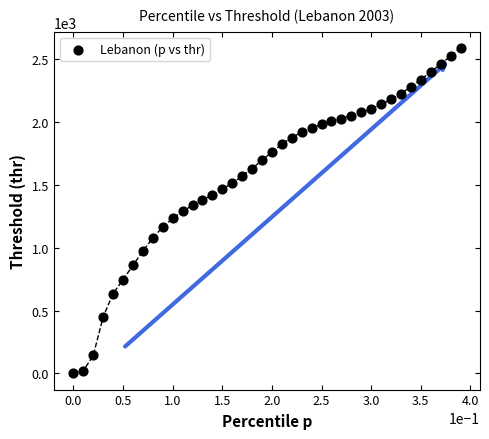

Count the number of points in this scatter plot.

40